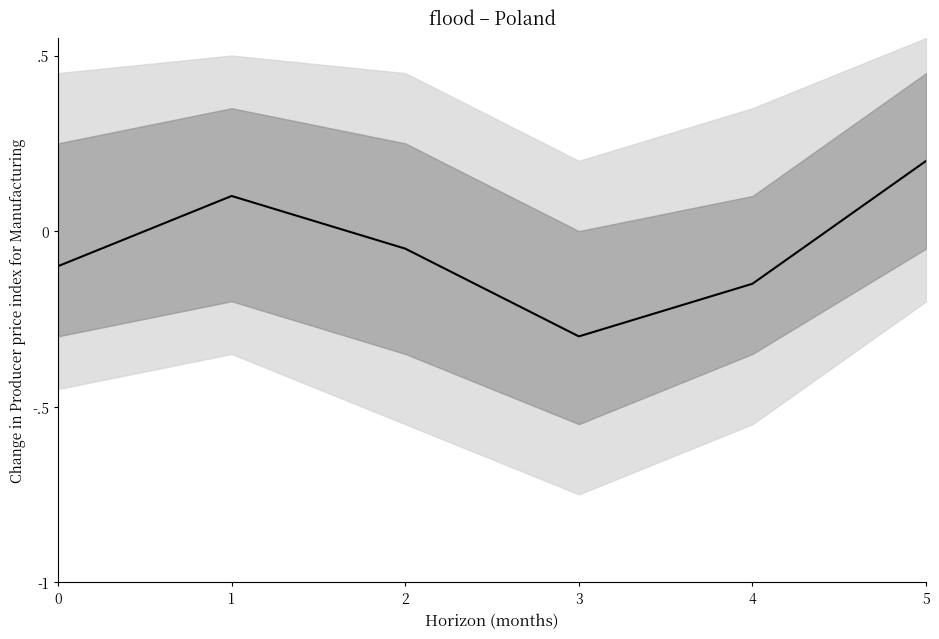

What is the value of the 5th point from the left?

-0.1